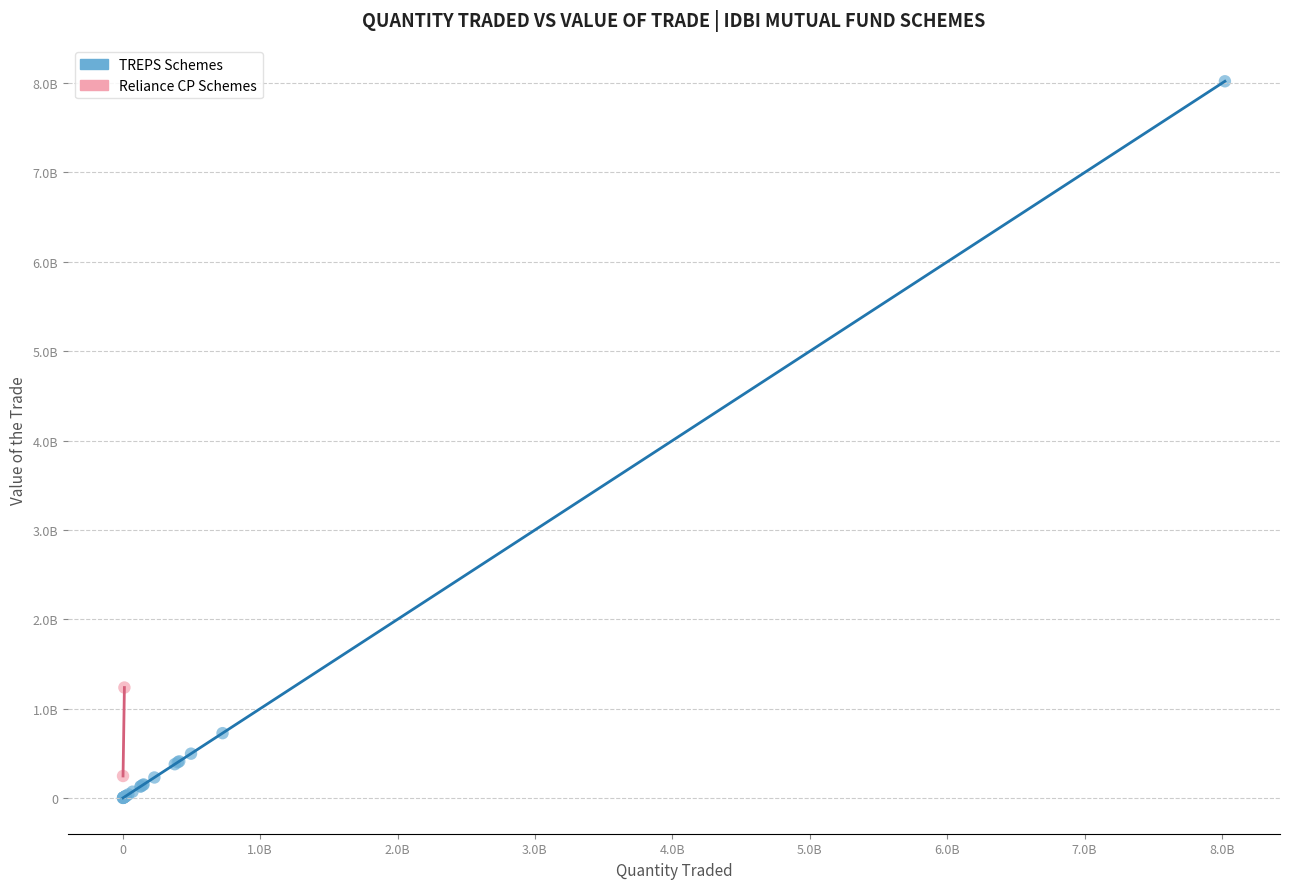

Which series has the largest Y range (max minus min)?

TREPS Schemes